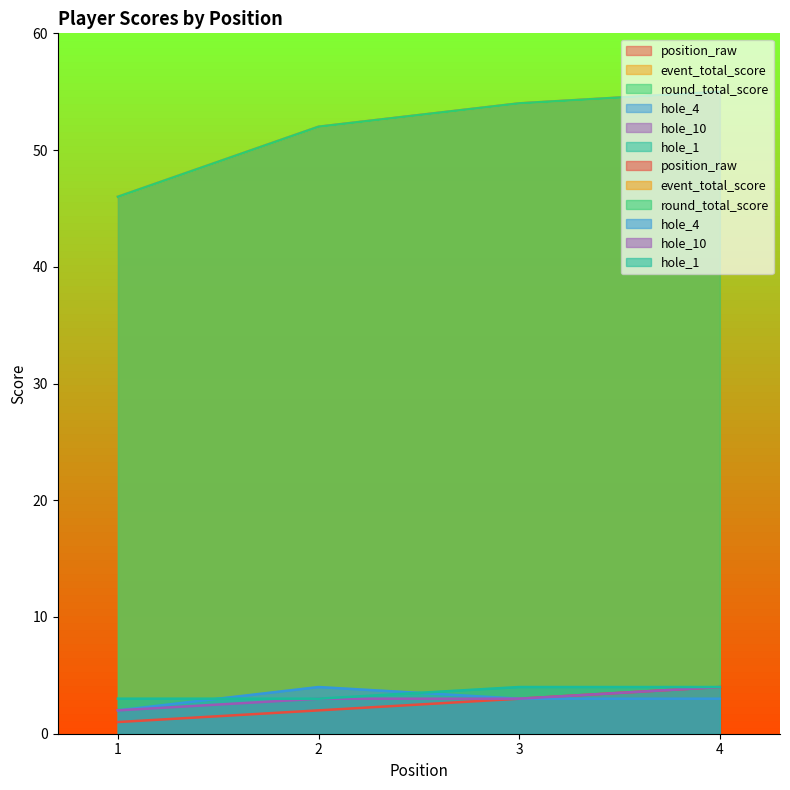

The hole_1 series shows 1 at 3. True or false?

False